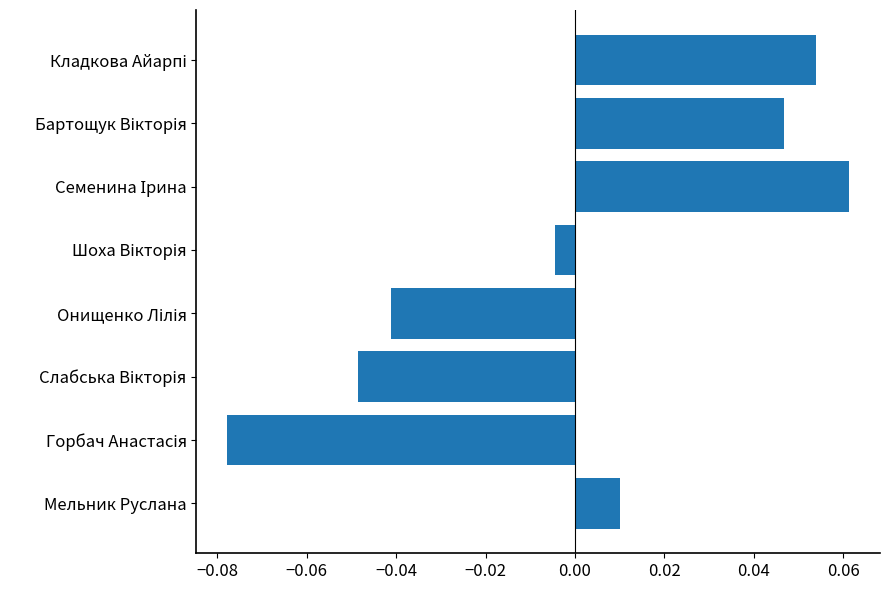

How many bars are there in total?

8